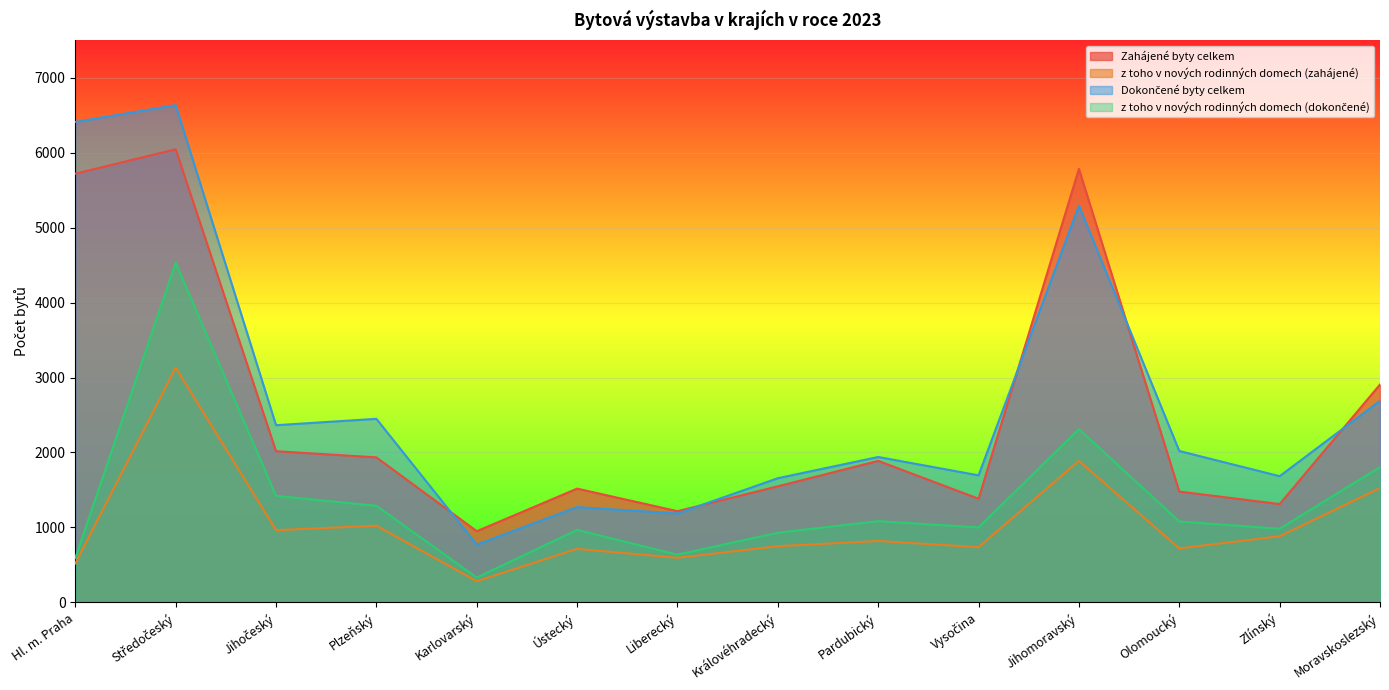

The value of z toho v nových rodinných domech (zahájené) at Plzeňský is 1023. True or false?

True